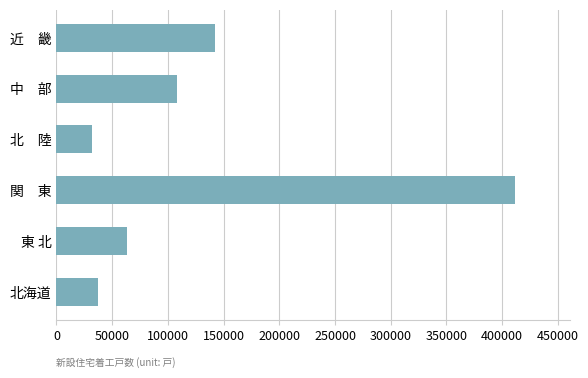

What is the ratio of the value at 東 北 to the value at 北海道?

1.7